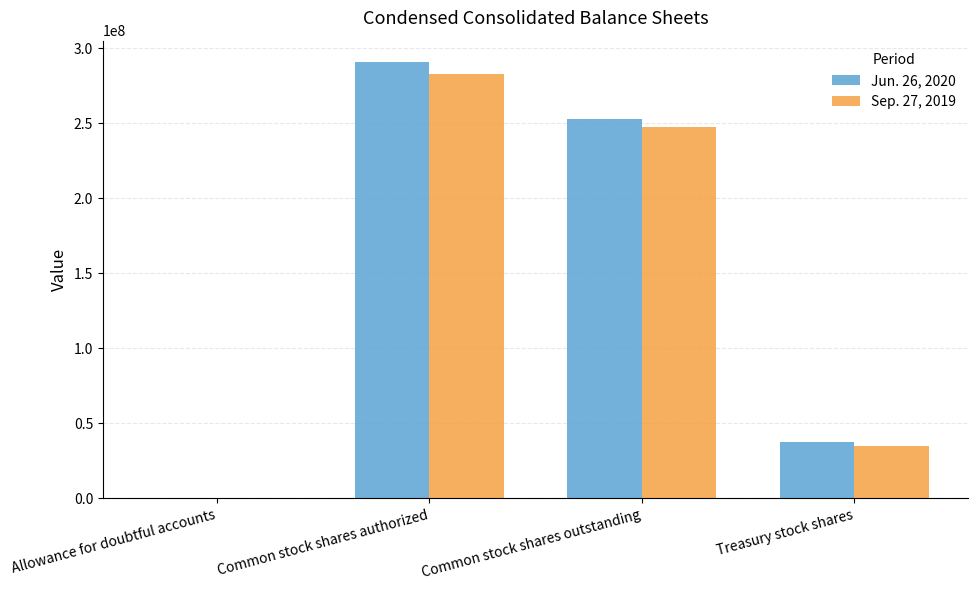

True or false: Jun. 26, 2020 has a value of 62212357 at Treasury stock shares.

False